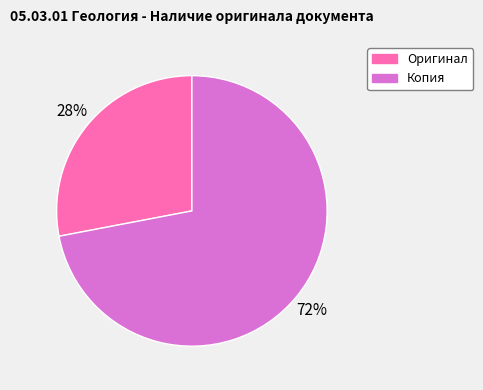

Do Оригинал and Копия together represent more than half of the pie?

Yes